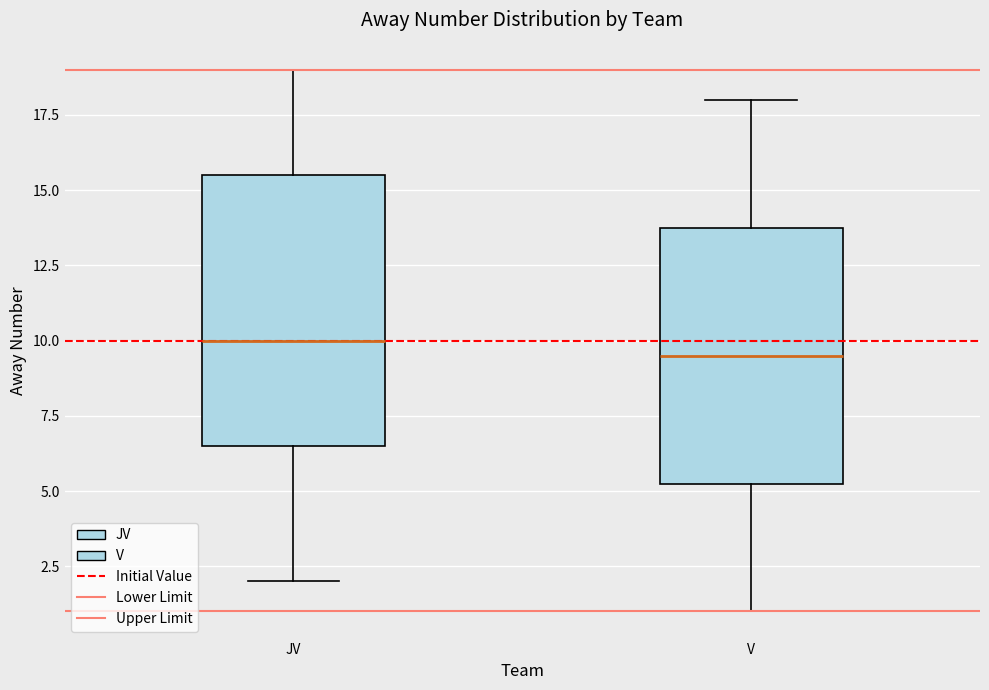

Reading left to right, transcribe this box plot: for each box, give where its median line is, the range the box spans, and where its two whiskers end, as read against the y-axis. The values are not printed on the chart, so give them approximately, as read against the axis.

JV: median 10.0, box 6.5 to 15.5, whiskers 2.0 to 19.0
V: median 9.5, box 5.5 to 14.0, whiskers 1.0 to 18.0